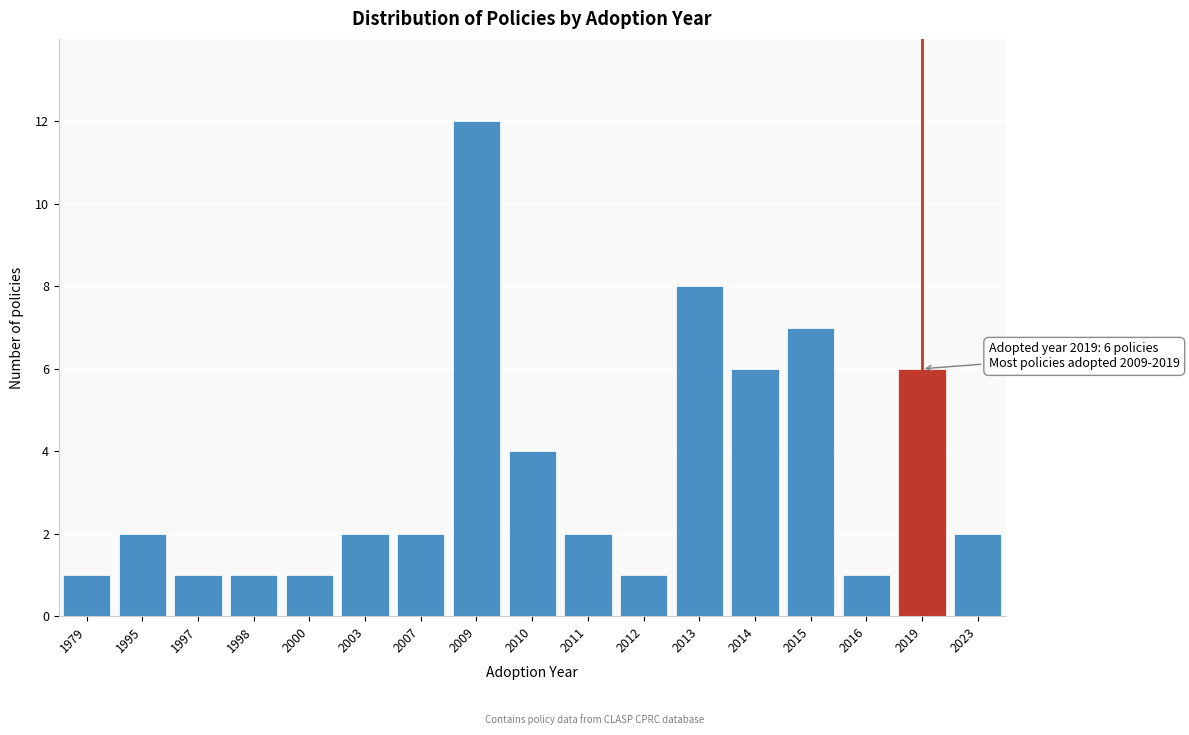

Reading right to left, extract all data points from this chart.

2023=2	2019=6	2016=1	2015=7	2014=6	2013=8	2012=1	2011=2	2010=4	2009=12	2007=2	2003=2	2000=1	1998=1	1997=1	1995=2	1979=1